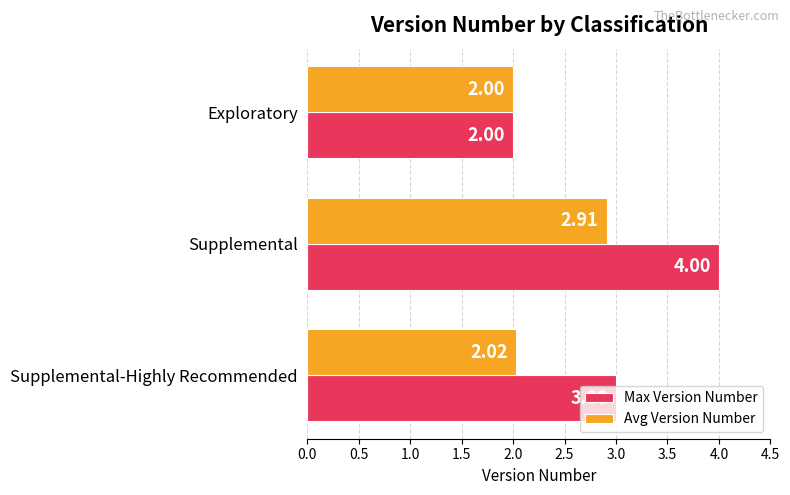

At which category does the chart reach its peak across all series?

Supplemental